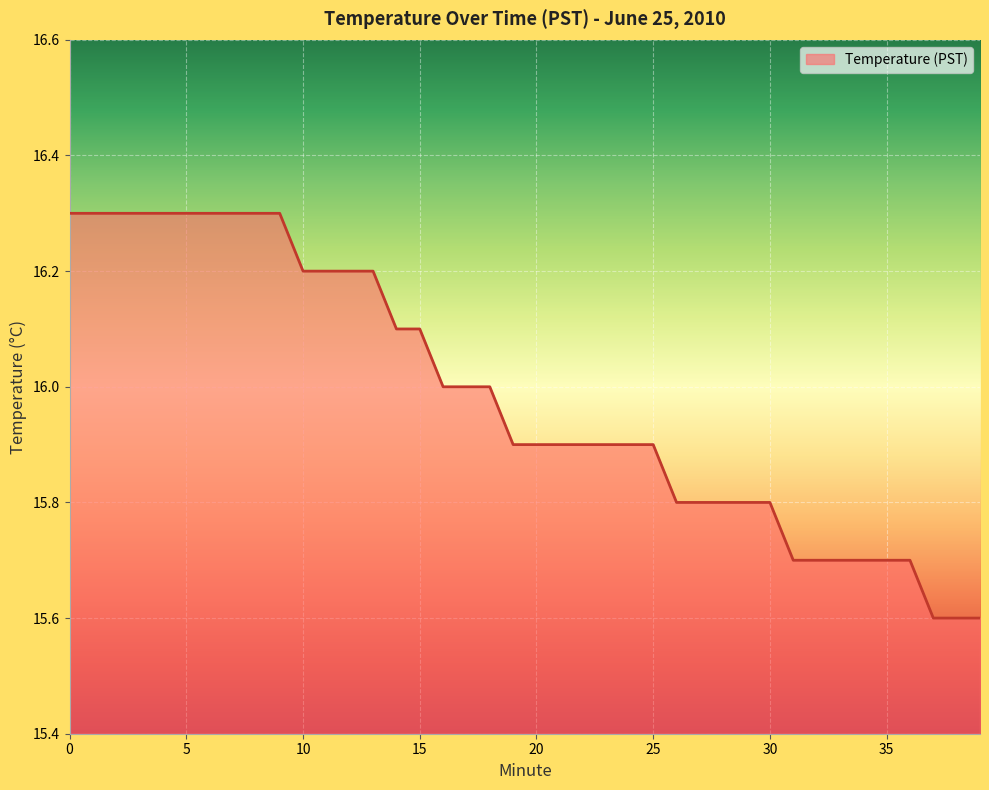

What is the difference between the maximum and minimum values?

0.7